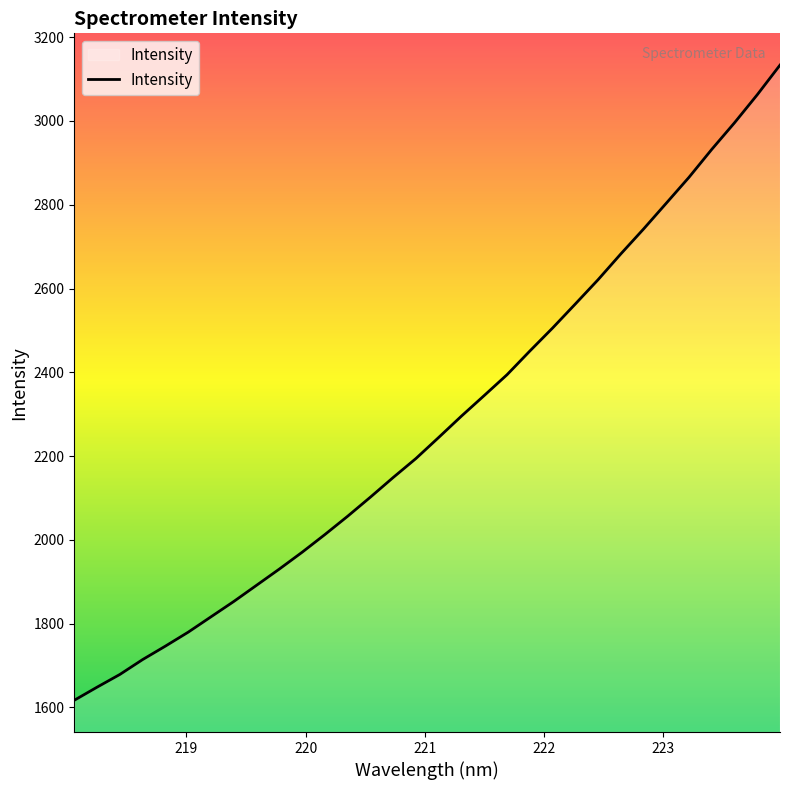

What is the smallest value displayed?

1616.8